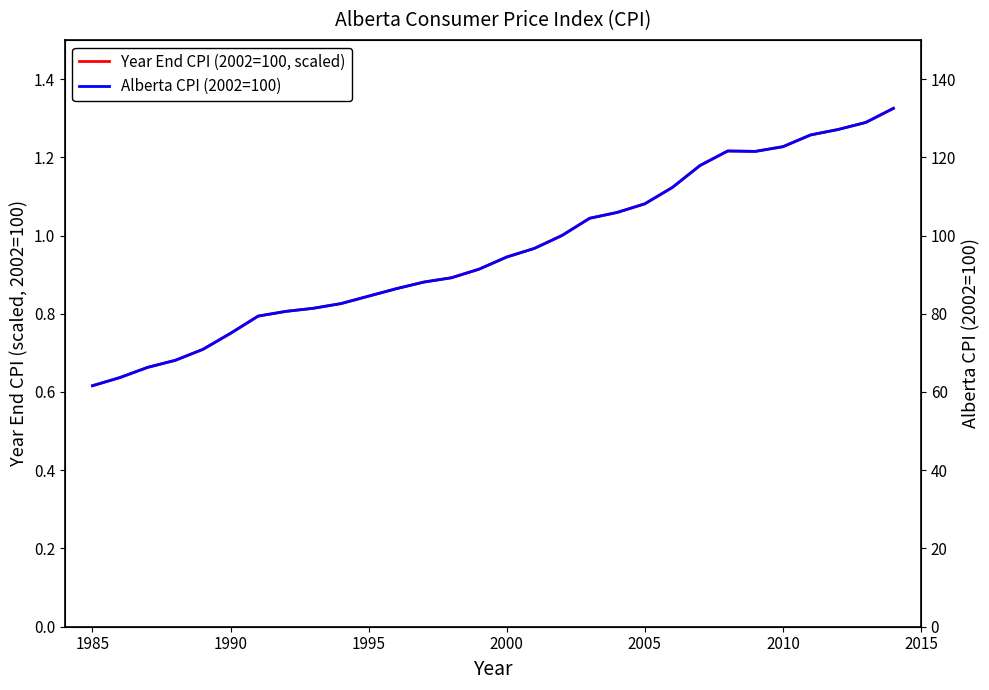

True or false: Year End CPI (2002=100, scaled) and Alberta CPI (2002=100) cross at least once.

False